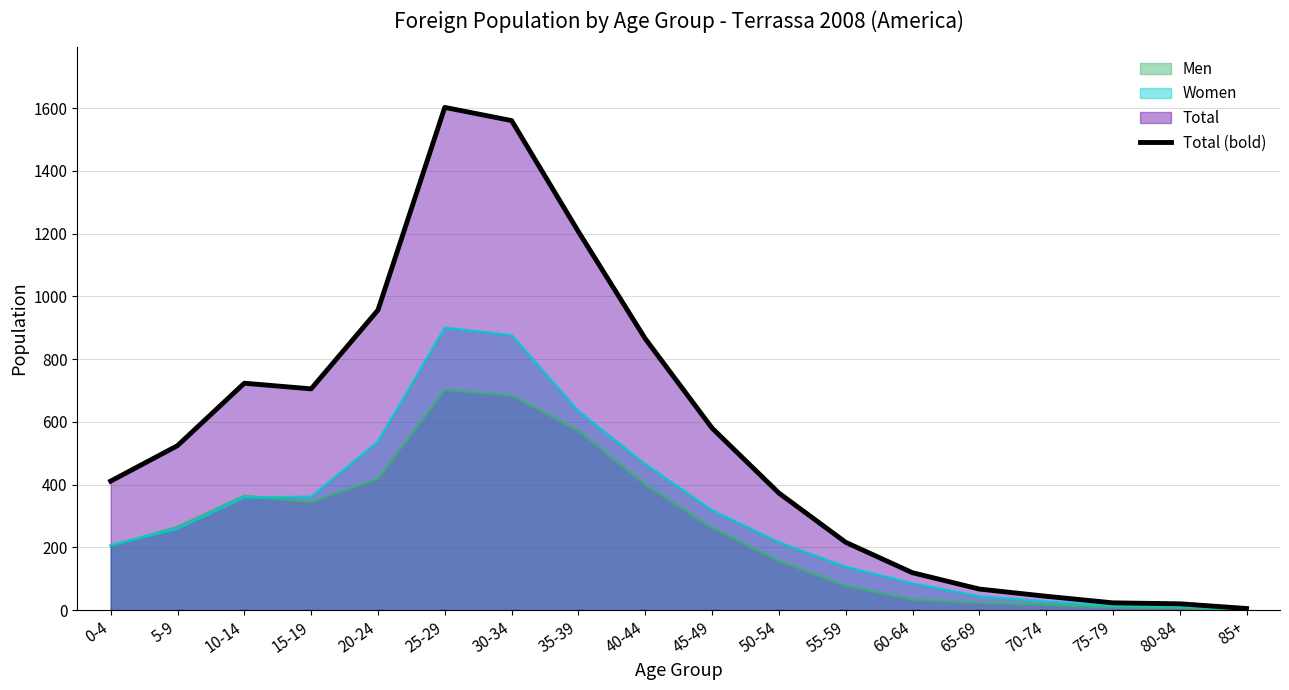

What is the sum of the values at 45-49 and 10-14?

1303